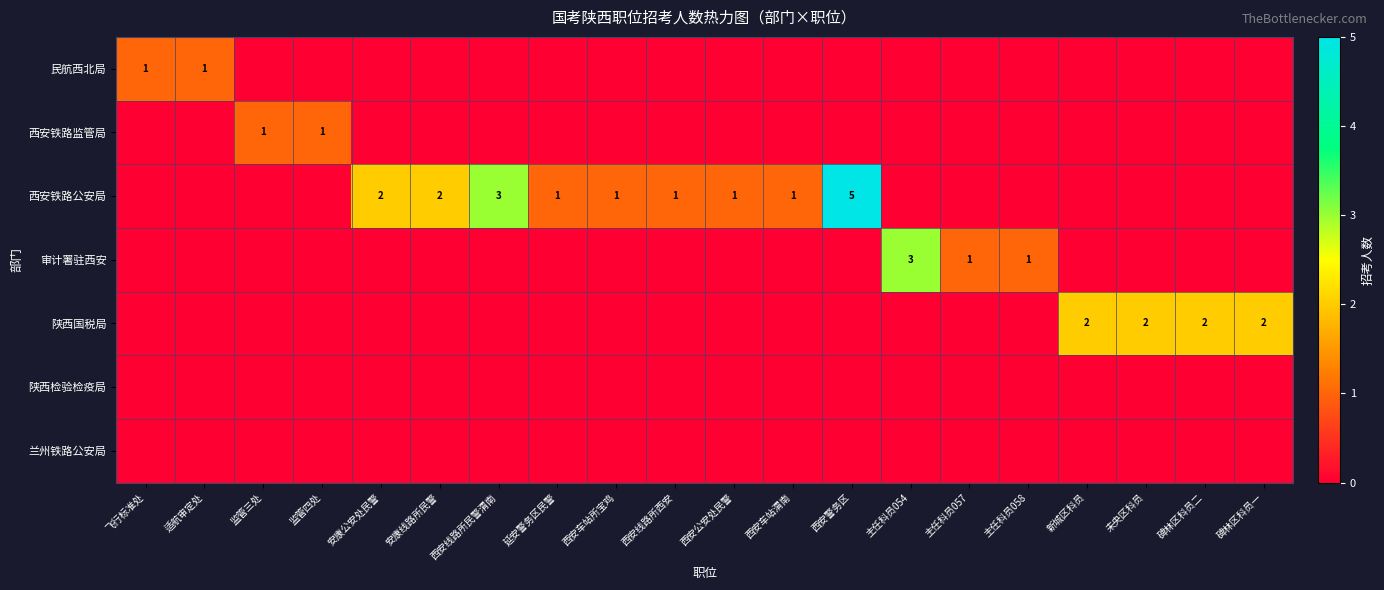

Between 主任科员057 and 安康线路所民警, which is larger?

主任科员057